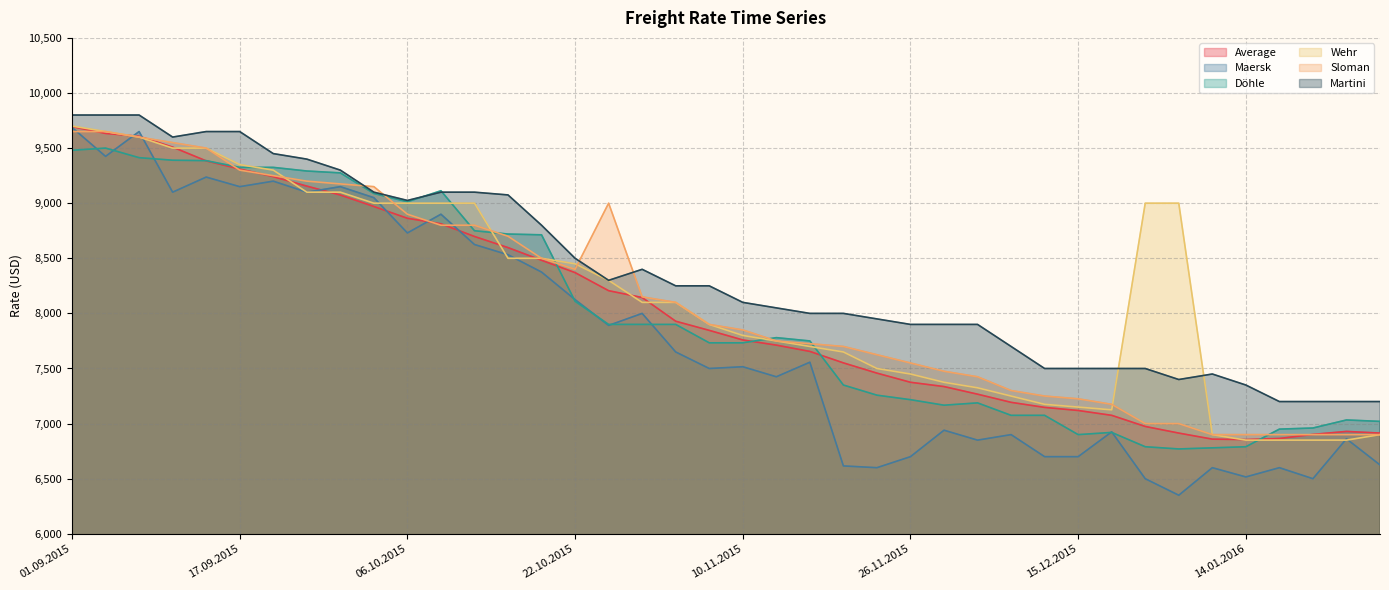

Which series has the widest spread of values?

Maersk